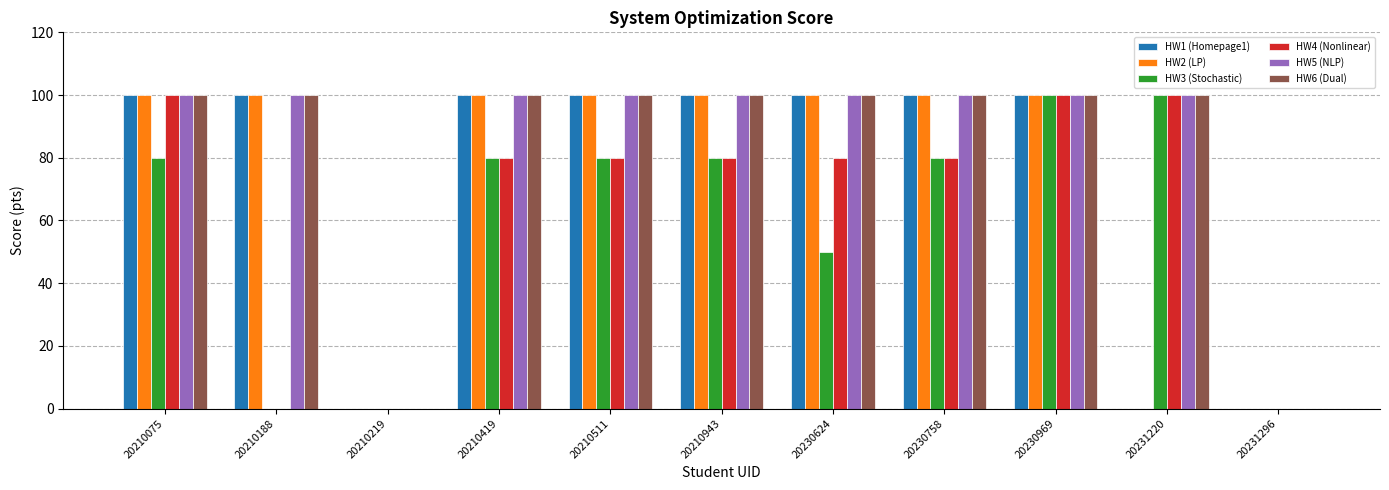

True or false: HW6 (Dual) has a value of 100 at 20210943.

True